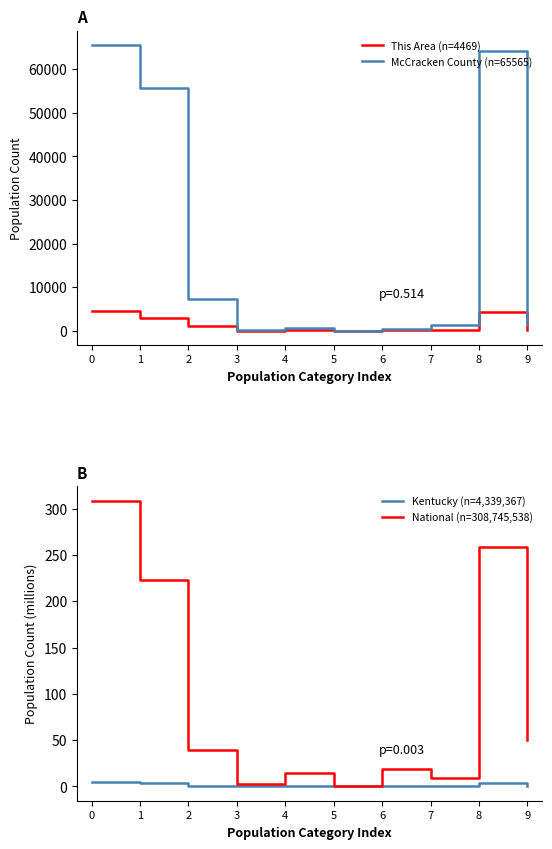

True or false: This Area (n=4469) has more than 0 interior local peaks.

True